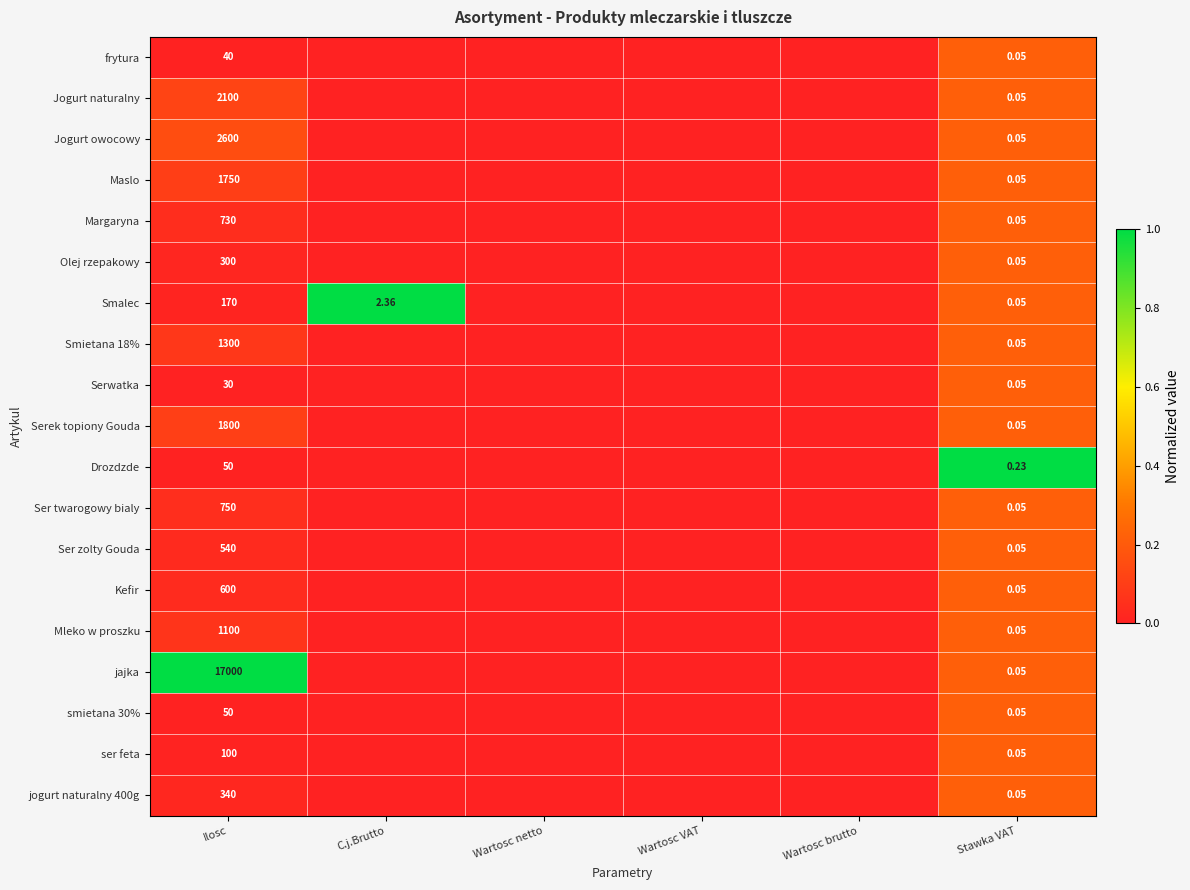

Between Ilosc and Stawka VAT, which series saw the biggest shift?

jajka